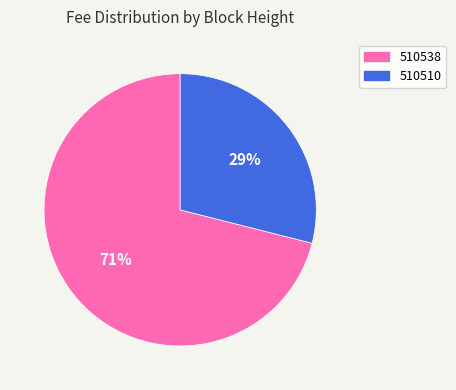

The 510538 slice represents 71% of the pie. True or false?

True